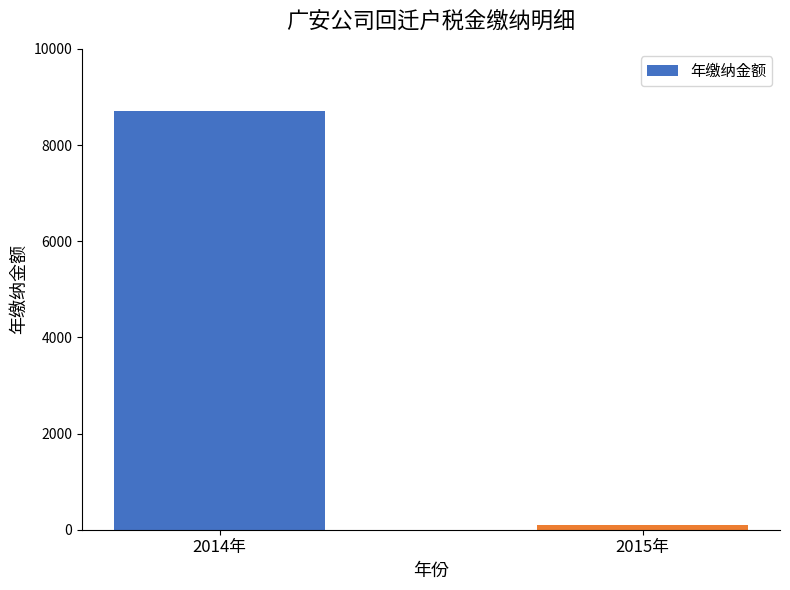

The chart shows a value of 91.8 at 2015年. True or false?

True